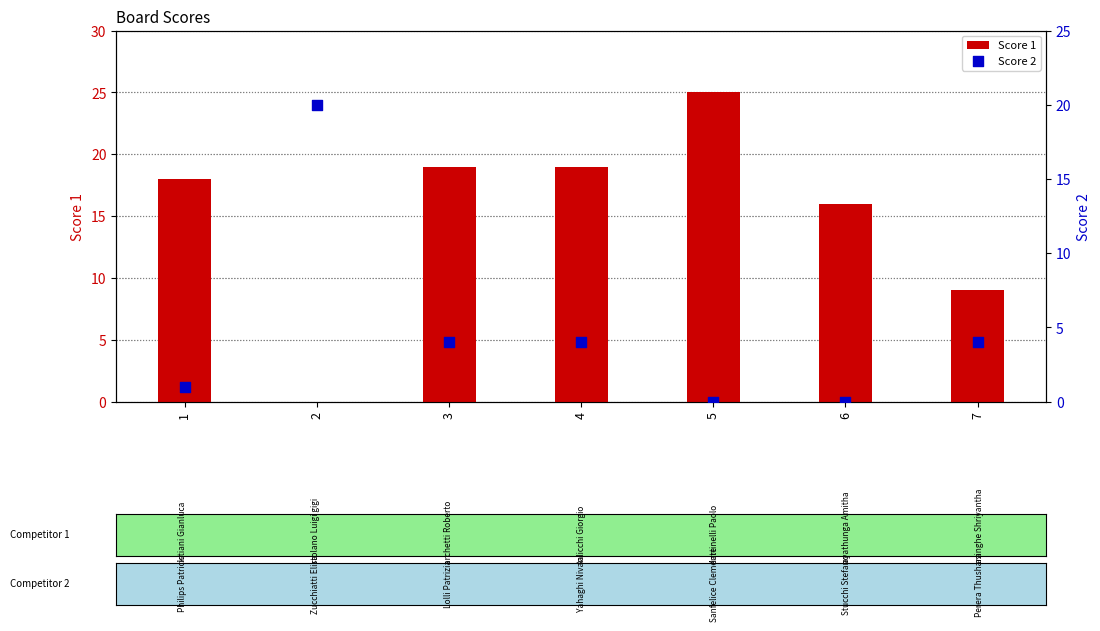

Which series reaches the minimum Y coordinate?

Score 1